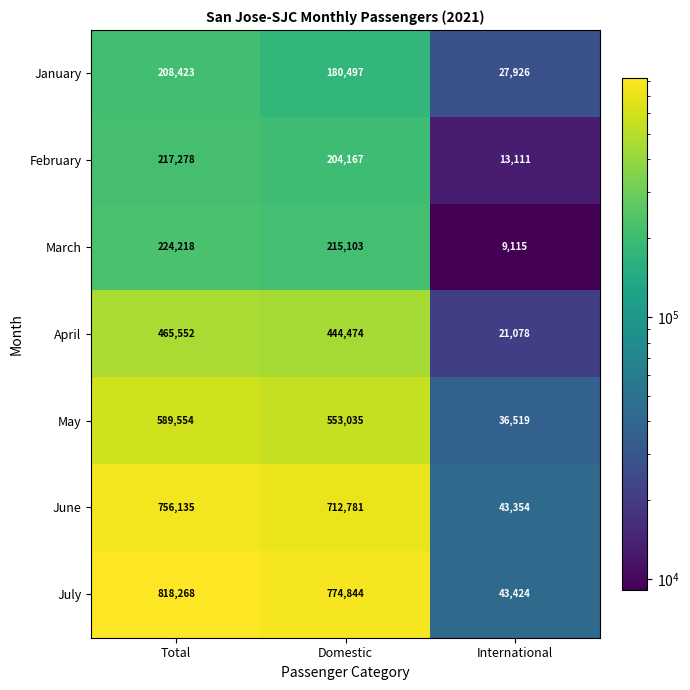

Is it true that June equals 380806 at Domestic?

False